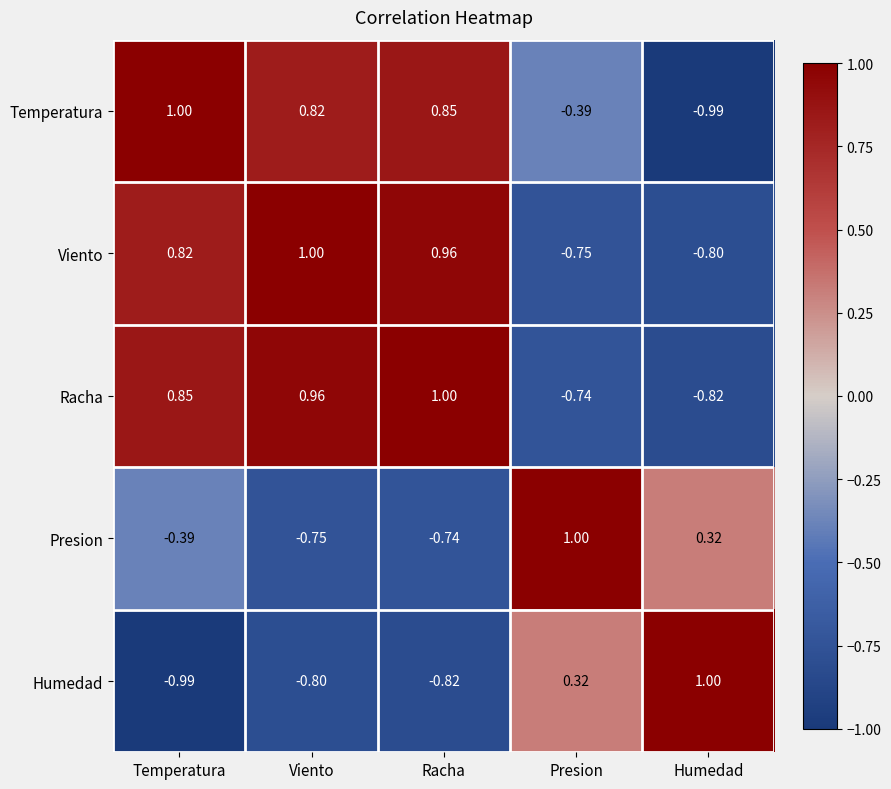

Rank the series at Humedad from lowest to highest value.

Temperatura, Racha, Viento, Presion, Humedad